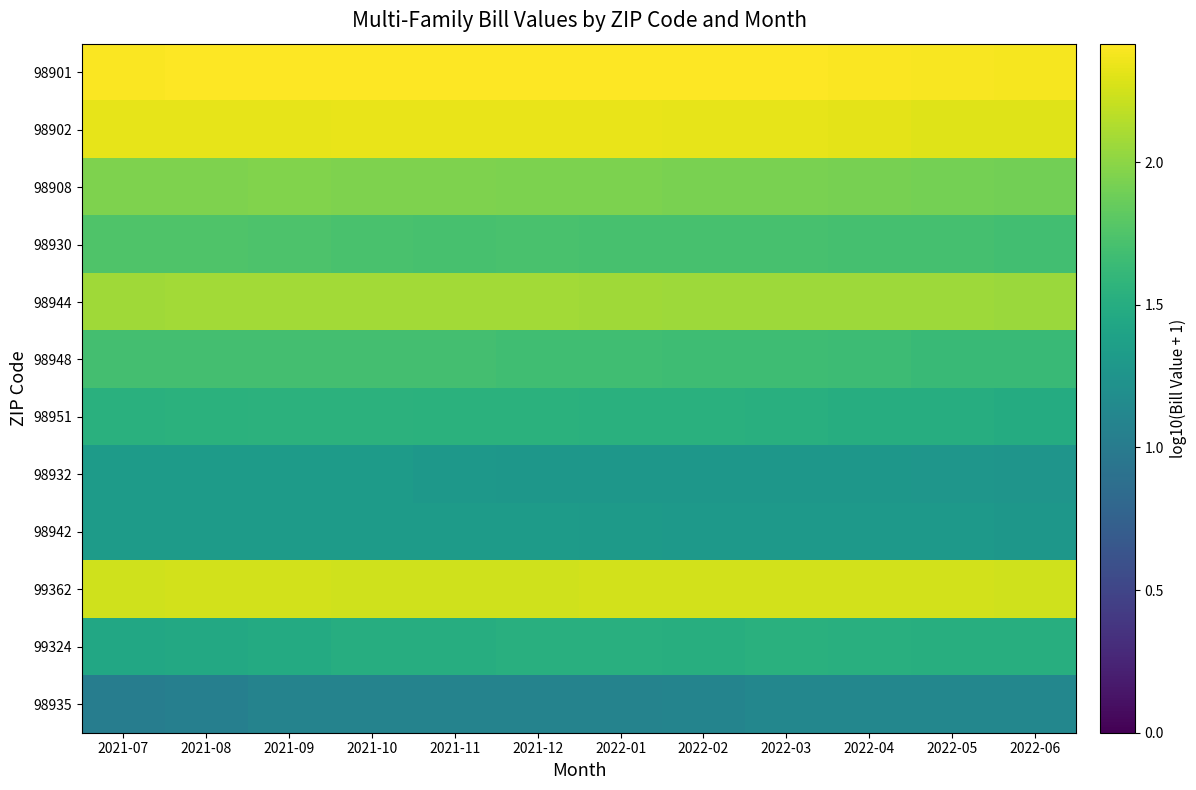

Reading left to right, extract all data points from this chart.

98901: 2021-07=2.4	2021-08=2.4	2021-09=2.4	2021-10=2.4	2021-11=2.4	2021-12=2.4	2022-01=2.4	2022-02=2.4	2022-03=2.4	2022-04=2.4	2022-05=2.4	2022-06=2.4
98902: 2021-07=2.3	2021-08=2.3	2021-09=2.3	2021-10=2.3	2021-11=2.3	2021-12=2.3	2022-01=2.3	2022-02=2.3	2022-03=2.3	2022-04=2.3	2022-05=2.3	2022-06=2.3
98908: 2021-07=2.0	2021-08=2.0	2021-09=2.0	2021-10=1.9	2021-11=1.9	2021-12=1.9	2022-01=1.9	2022-02=1.9	2022-03=1.9	2022-04=1.9	2022-05=1.9	2022-06=1.9
98930: 2021-07=1.7	2021-08=1.7	2021-09=1.7	2021-10=1.7	2021-11=1.7	2021-12=1.7	2022-01=1.7	2022-02=1.7	2022-03=1.7	2022-04=1.7	2022-05=1.7	2022-06=1.7
98944: 2021-07=2.1	2021-08=2.1	2021-09=2.1	2021-10=2.1	2021-11=2.1	2021-12=2.1	2022-01=2.1	2022-02=2.1	2022-03=2.1	2022-04=2.1	2022-05=2.1	2022-06=2.1
98948: 2021-07=1.7	2021-08=1.7	2021-09=1.7	2021-10=1.7	2021-11=1.7	2021-12=1.7	2022-01=1.7	2022-02=1.7	2022-03=1.7	2022-04=1.7	2022-05=1.6	2022-06=1.6
98951: 2021-07=1.5	2021-08=1.5	2021-09=1.5	2021-10=1.6	2021-11=1.5	2021-12=1.5	2022-01=1.5	2022-02=1.5	2022-03=1.5	2022-04=1.5	2022-05=1.5	2022-06=1.5
98932: 2021-07=1.3	2021-08=1.3	2021-09=1.3	2021-10=1.3	2021-11=1.3	2021-12=1.3	2022-01=1.3	2022-02=1.3	2022-03=1.3	2022-04=1.3	2022-05=1.3	2022-06=1.3
98942: 2021-07=1.3	2021-08=1.3	2021-09=1.3	2021-10=1.3	2021-11=1.3	2021-12=1.3	2022-01=1.3	2022-02=1.3	2022-03=1.3	2022-04=1.3	2022-05=1.3	2022-06=1.3
99362: 2021-07=2.2	2021-08=2.2	2021-09=2.2	2021-10=2.2	2021-11=2.2	2021-12=2.2	2022-01=2.3	2022-02=2.3	2022-03=2.2	2022-04=2.3	2022-05=2.2	2022-06=2.2
99324: 2021-07=1.4	2021-08=1.5	2021-09=1.5	2021-10=1.5	2021-11=1.5	2021-12=1.5	2022-01=1.5	2022-02=1.5	2022-03=1.5	2022-04=1.5	2022-05=1.5	2022-06=1.5
98935: 2021-07=1.0	2021-08=1.0	2021-09=1.1	2021-10=1.1	2021-11=1.1	2021-12=1.1	2022-01=1.1	2022-02=1.1	2022-03=1.1	2022-04=1.1	2022-05=1.1	2022-06=1.1